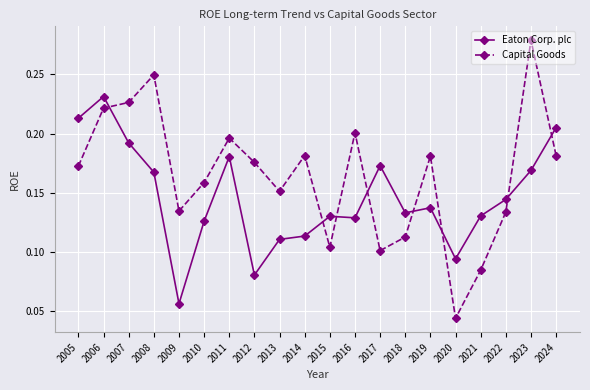

At which label is Eaton Corp. plc closest to 0?

2009